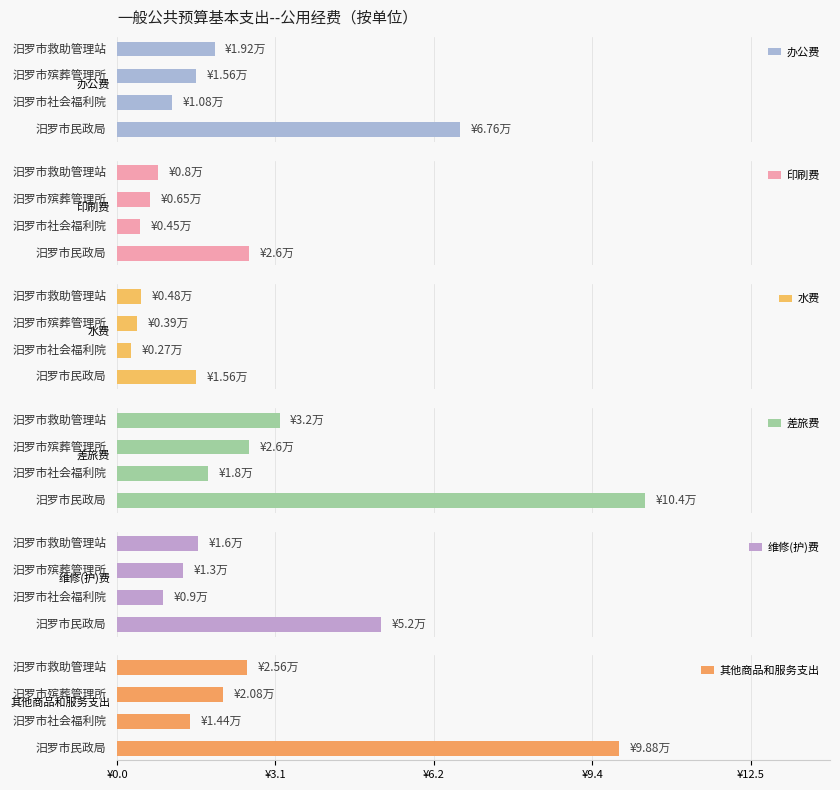

Which series changed the most between ¥0.0 and ¥9.4?

其他商品和服务支出